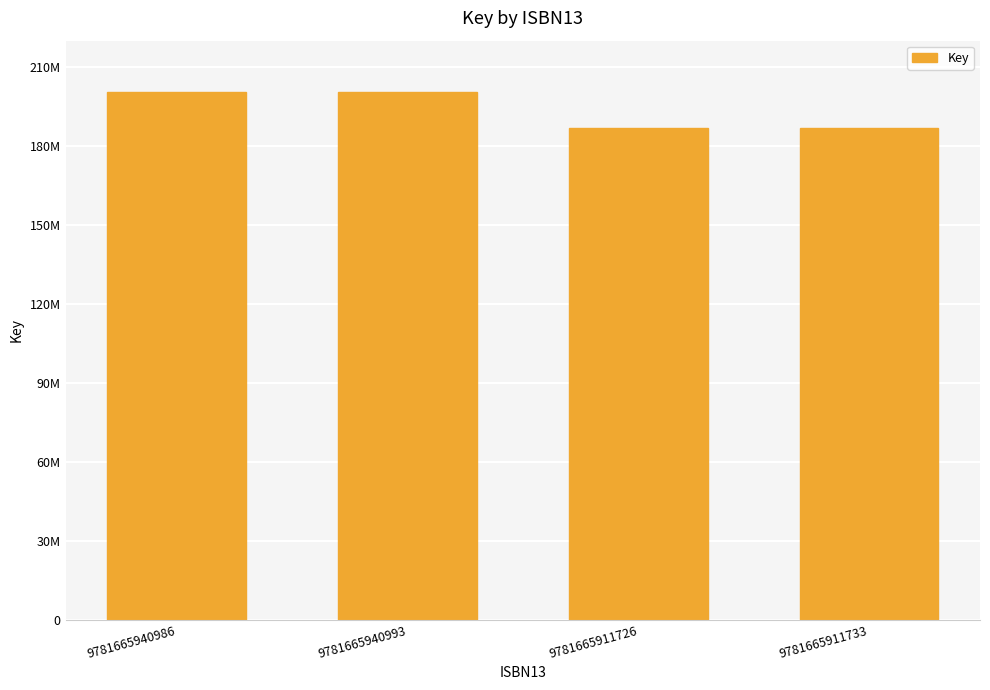

Reading left to right, transcribe all the data shown in this chart.

9781665940986=200648588	9781665940993=200648588	9781665911726=186675051	9781665911733=186675051